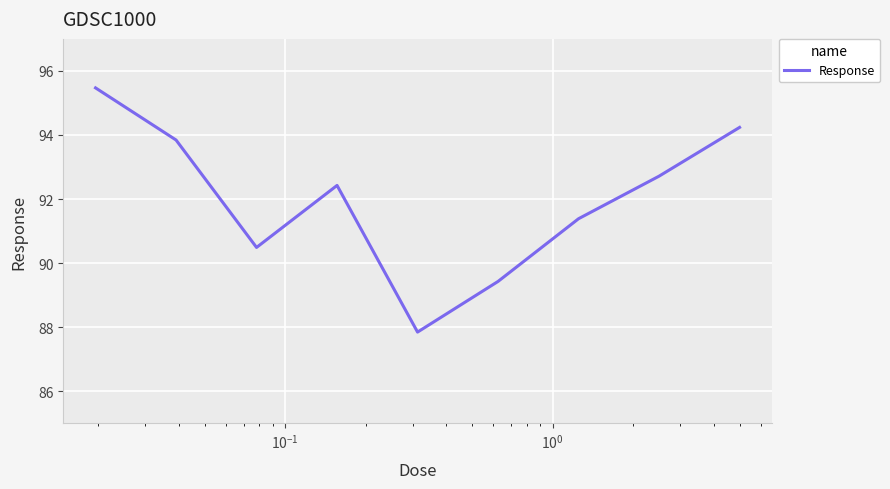

What is the smallest value displayed?

87.8